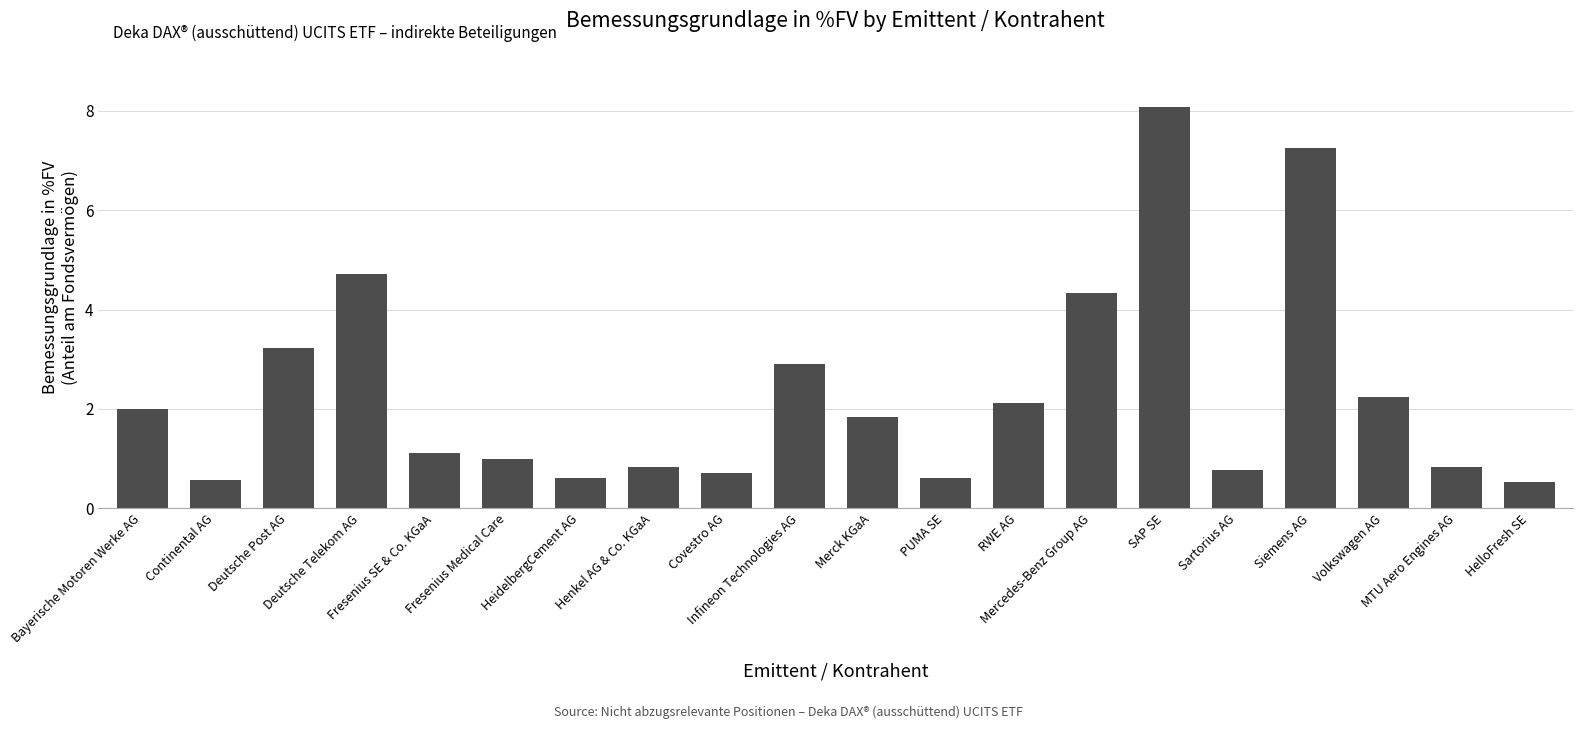

Count the number of categories in the chart.

20